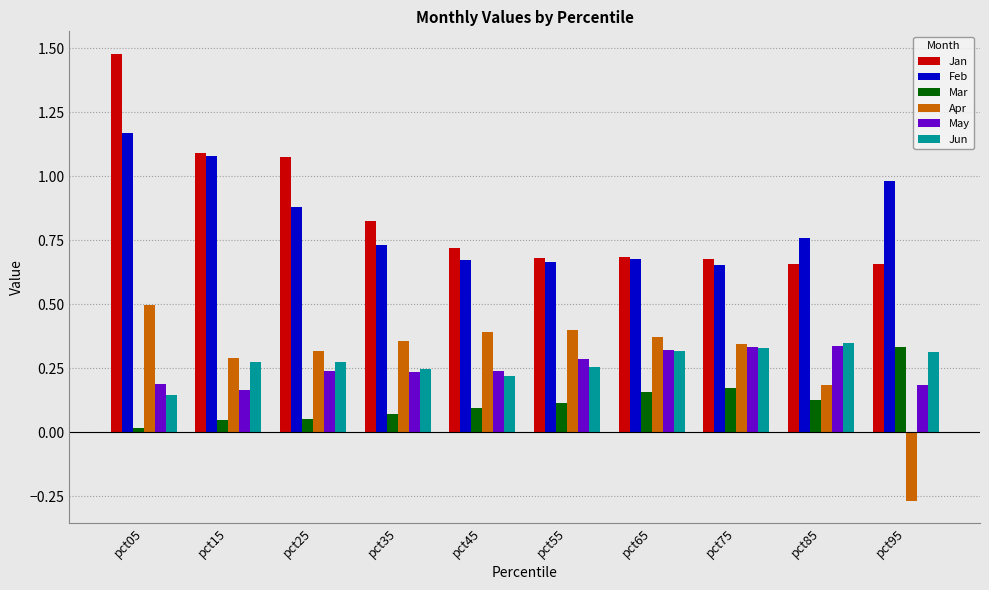

What is the sum of all Jun values?

2.7